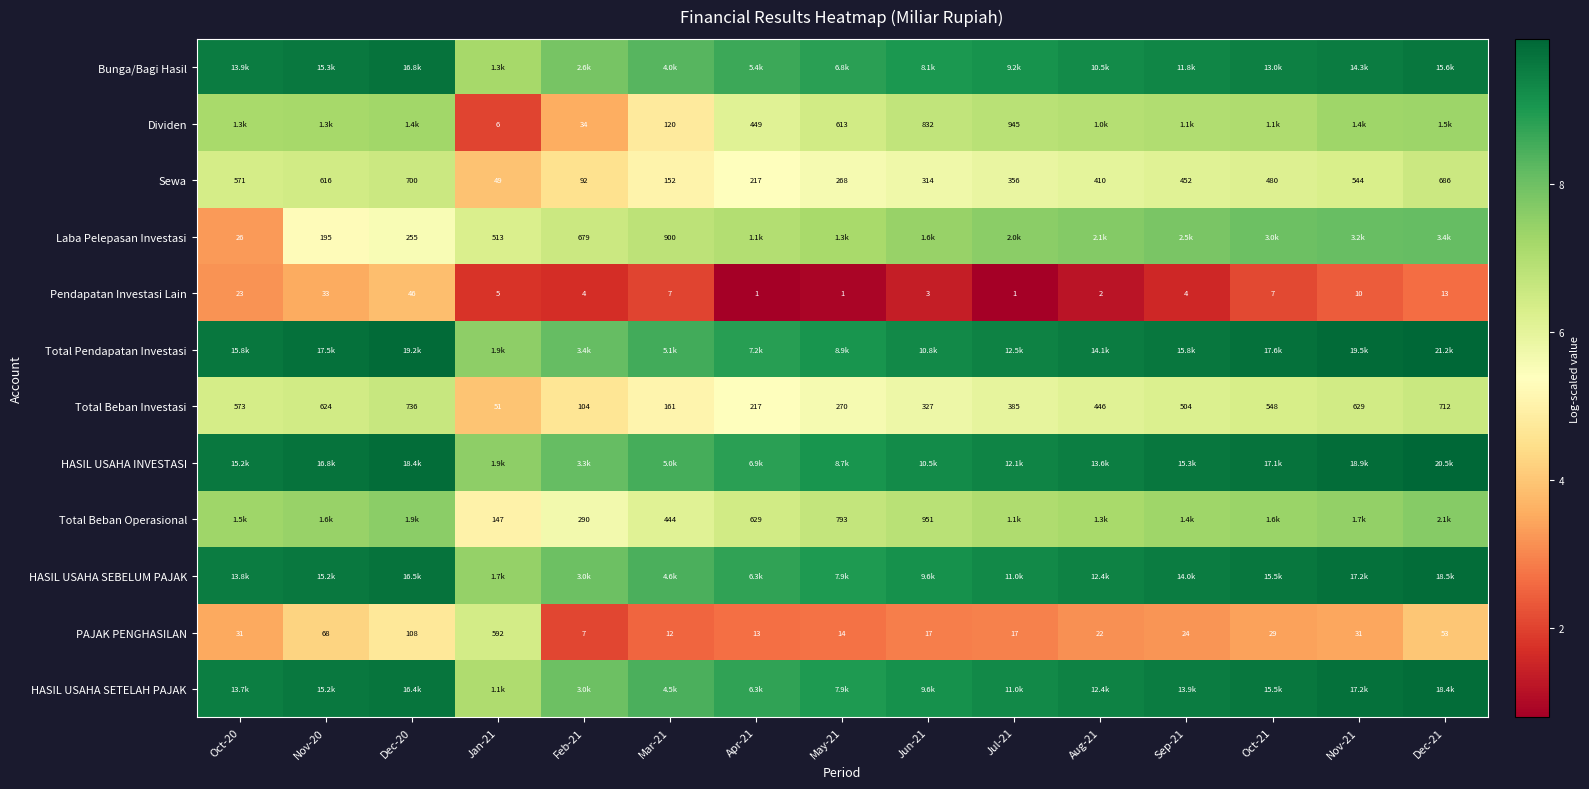

What is the spread (max minus min) of values at Nov-21?

7.5